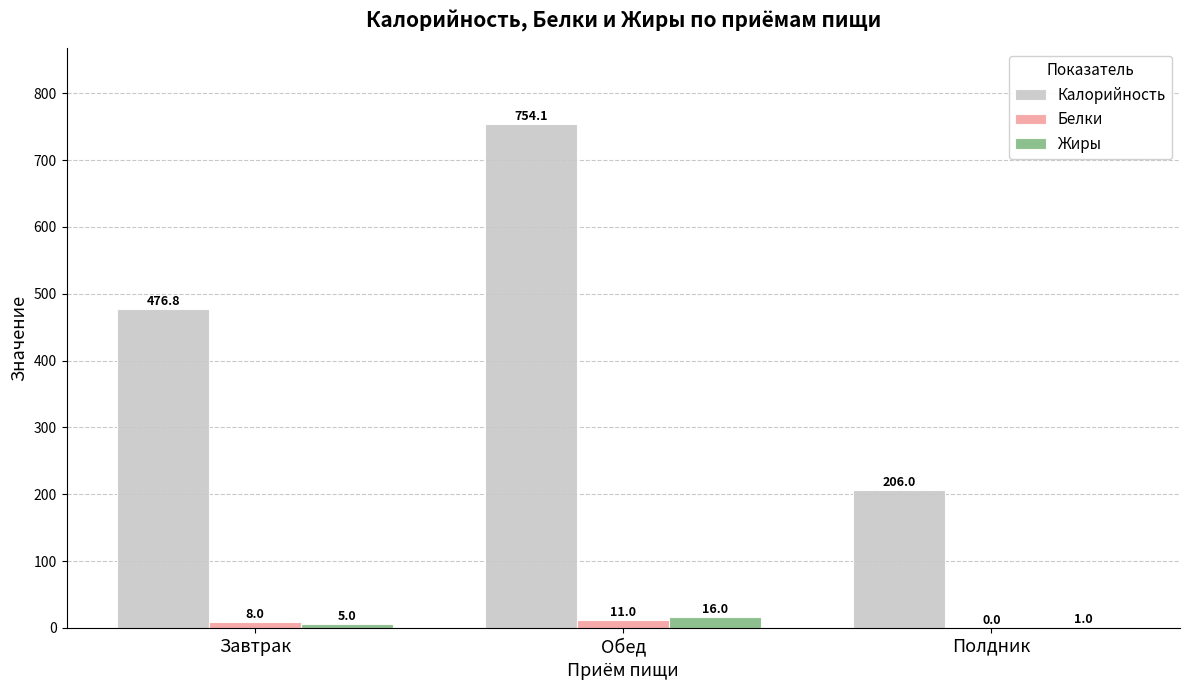

Count the Жиры values in the range 1 to 16.

3